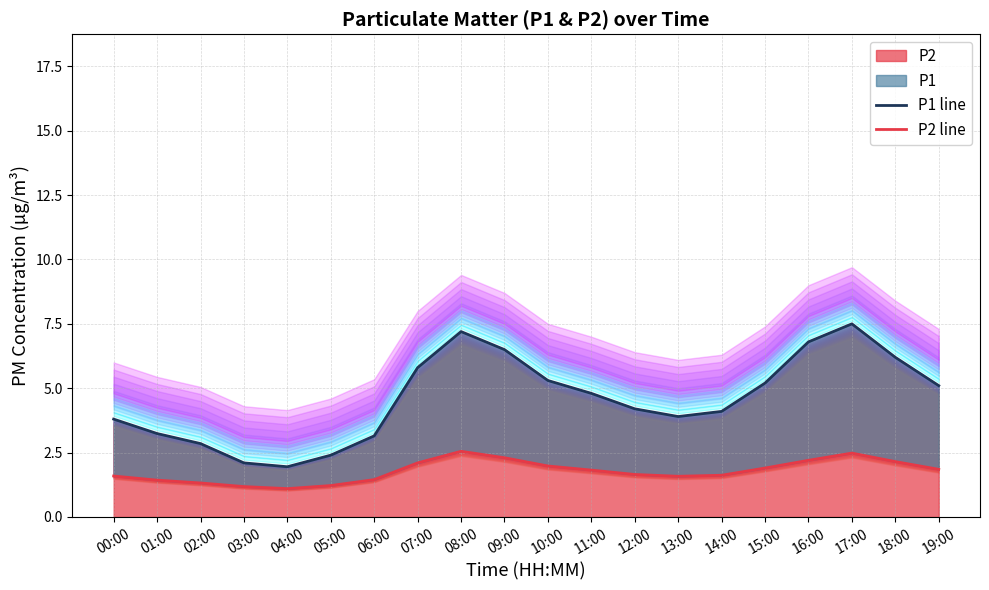

The value of P1 line at 10:00 is 5.3. True or false?

True